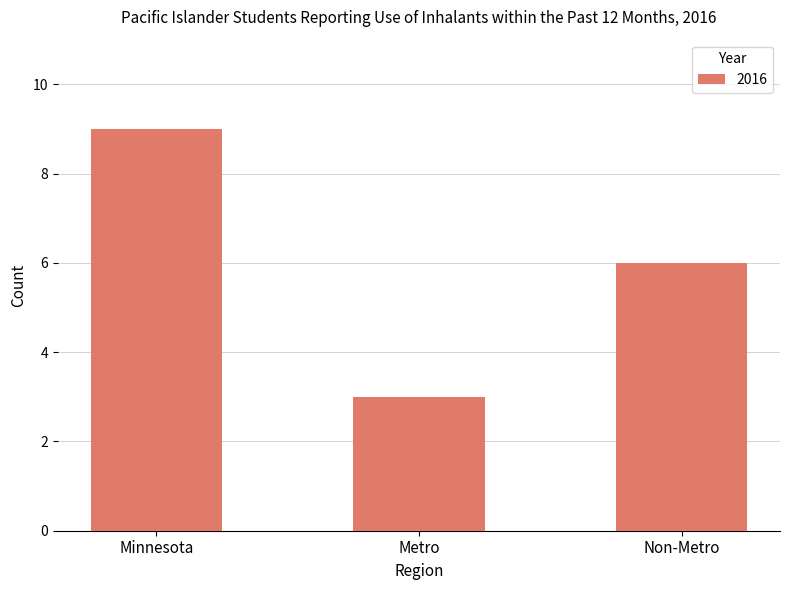

Which category has the lowest value across all series?

Metro